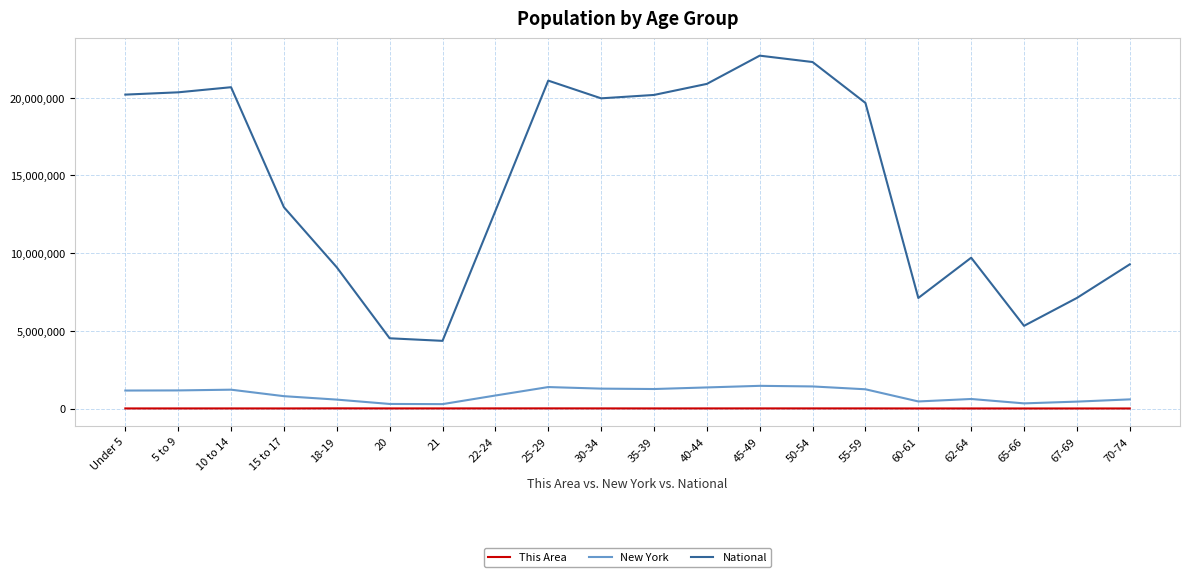

True or false: This Area and New York cross at least once.

False